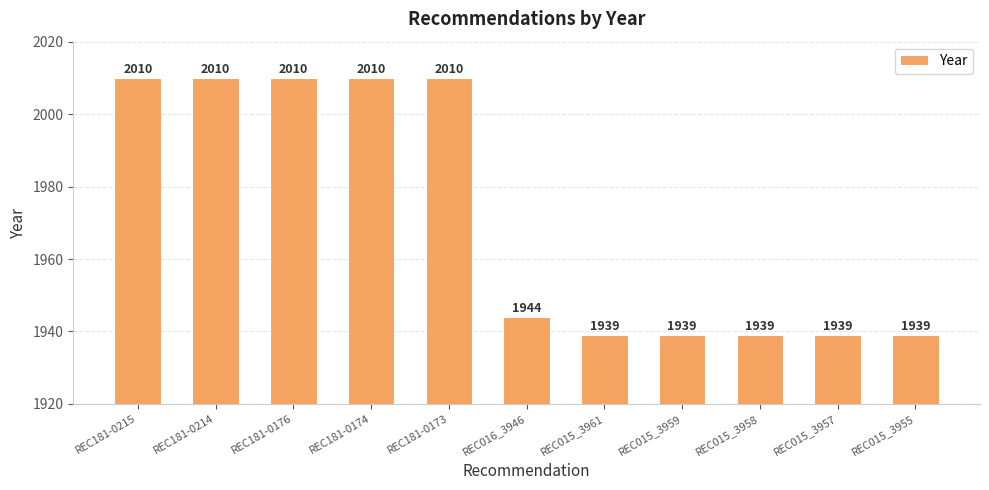

Where does the data first go above 1944?

REC181-0215